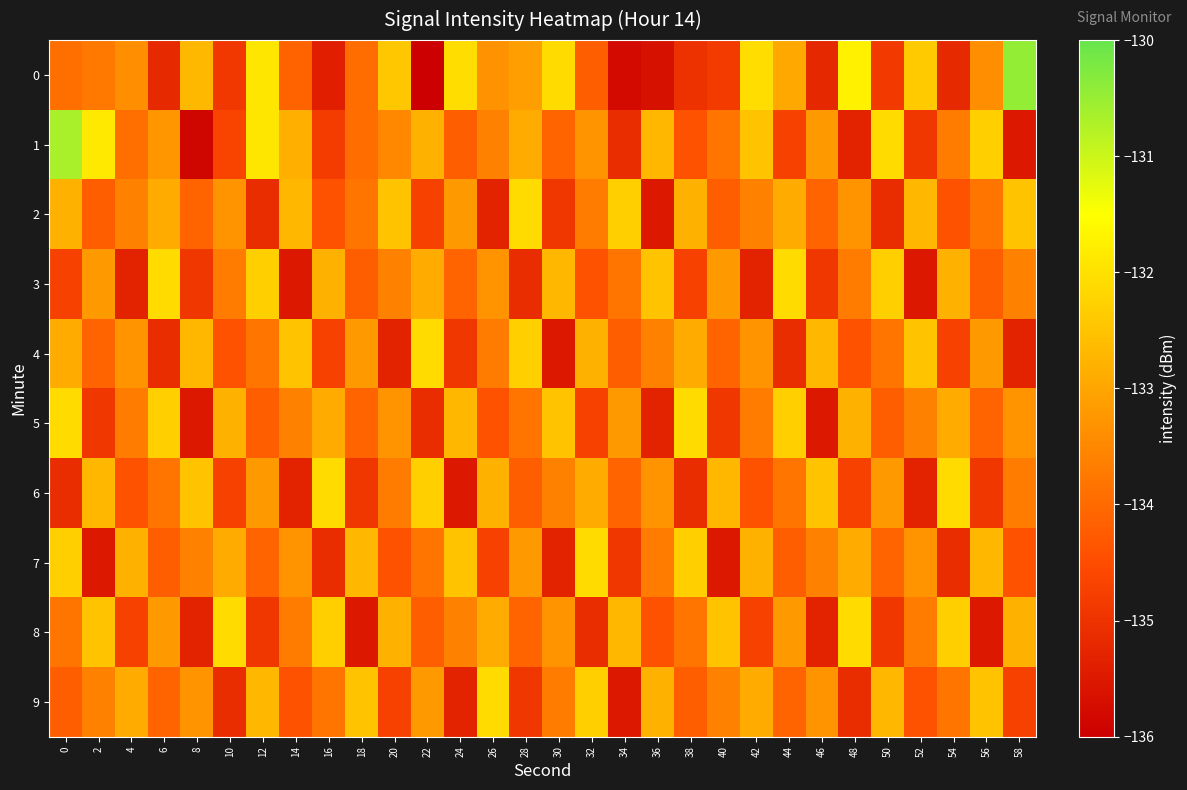

List the series in order of their peak value, highest first.

0, 1, 2, 3, 4, 5, 6, 7, 8, 9